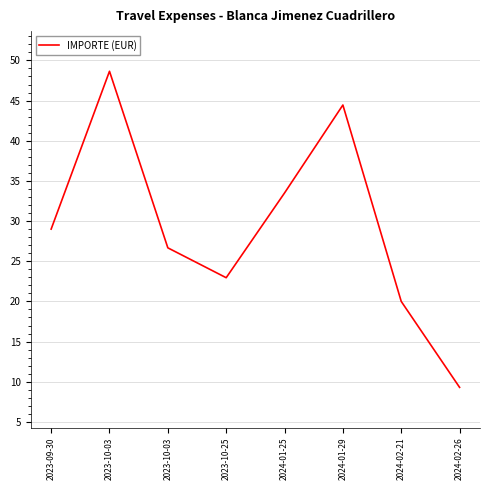

Reading right to left, extract all data points from this chart.

9.3	20.0	44.5	33.5	22.9	26.7	48.6	29.0